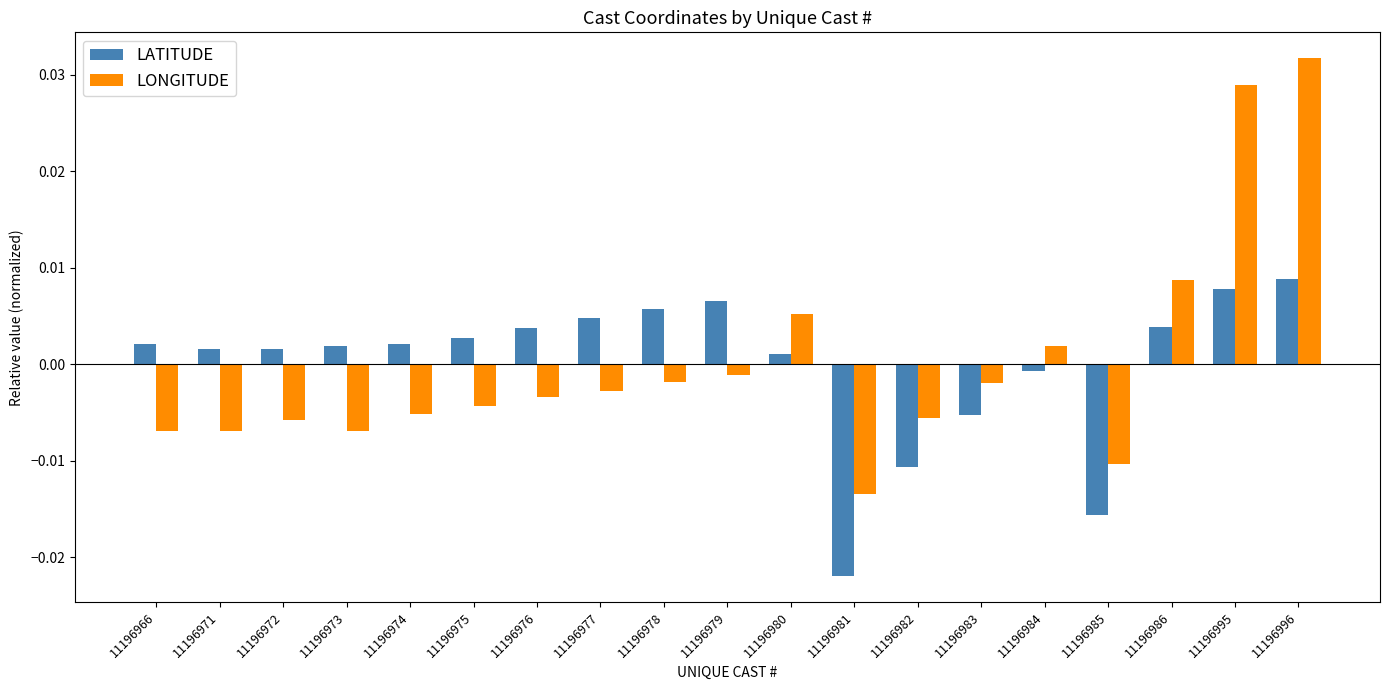

Which series has the largest range (max minus min)?

LONGITUDE